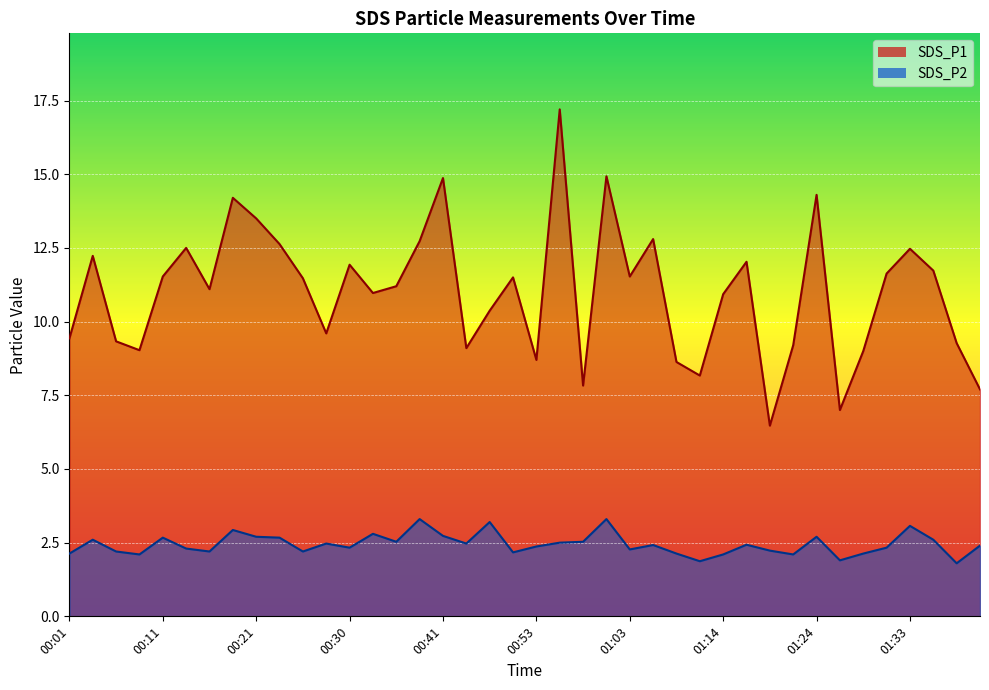

Is the value of SDS_P2 at 01:01 greater than the value of SDS_P1 at 00:41?

No